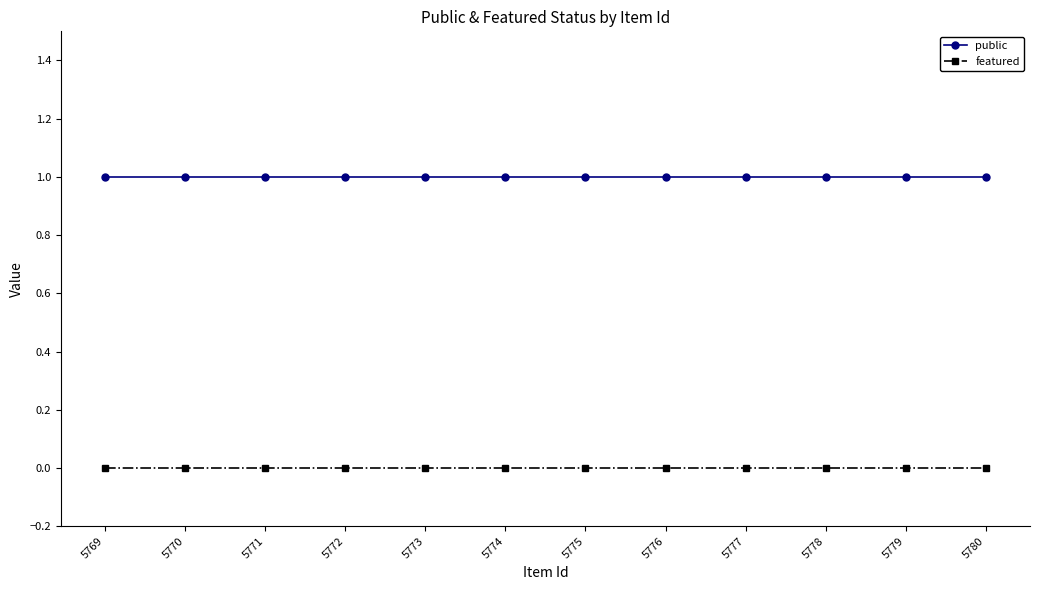

What are all the series names shown in the legend?

public, featured